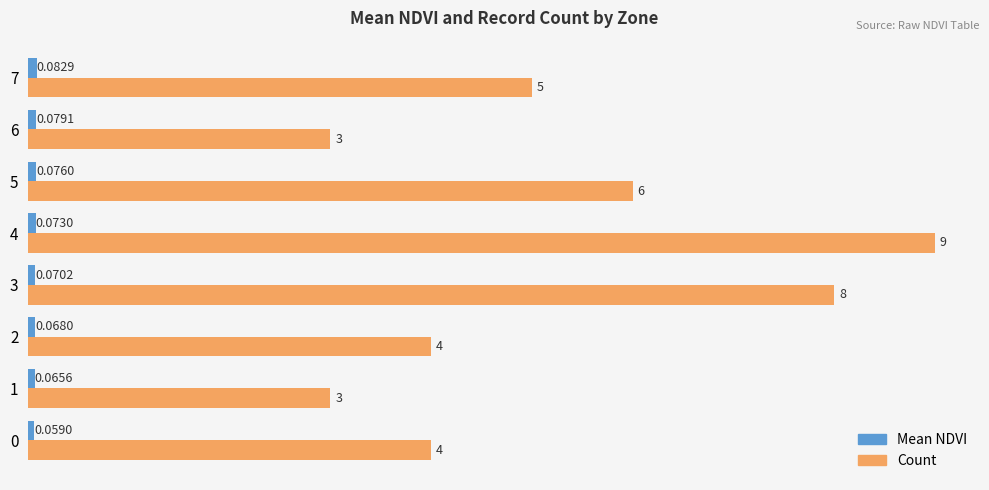

Where is Count nearest to the value 6?

5